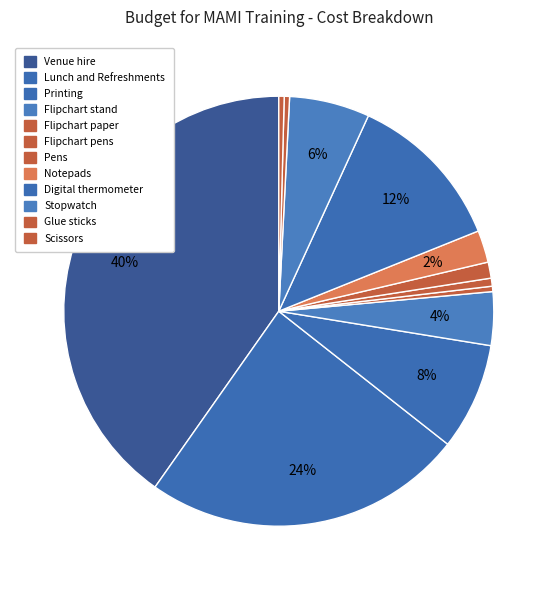

How many slices are in this pie chart?

12